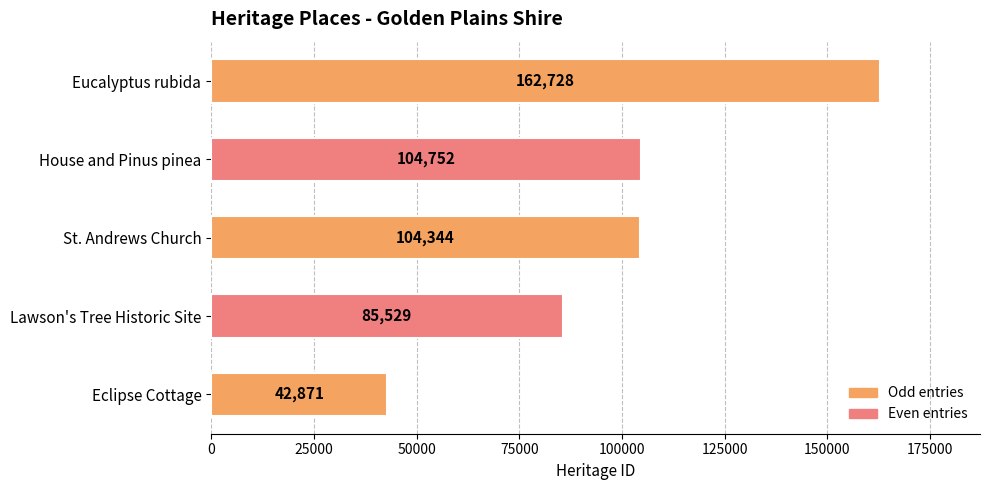

What is the greatest value displayed?

162728